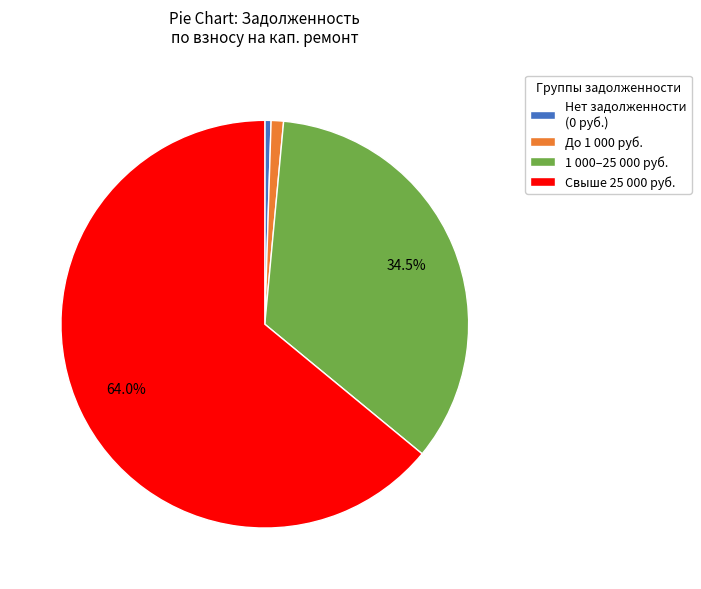

Do 1 000–25 000 руб. and Свыше 25 000 руб. together represent more than half of the pie?

Yes